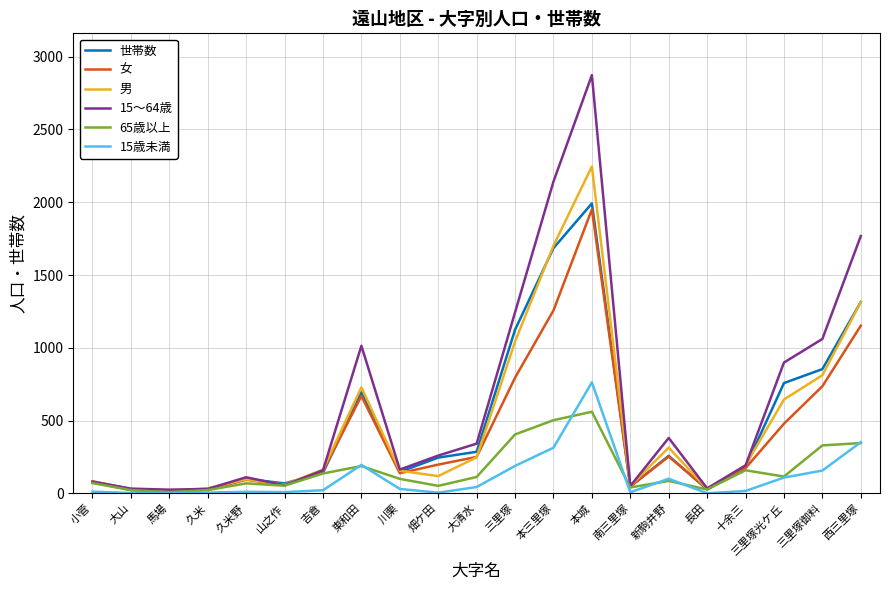

What are all the series names shown in the legend?

世帯数, 女, 男, 15～64歳, 65歳以上, 15歳未満